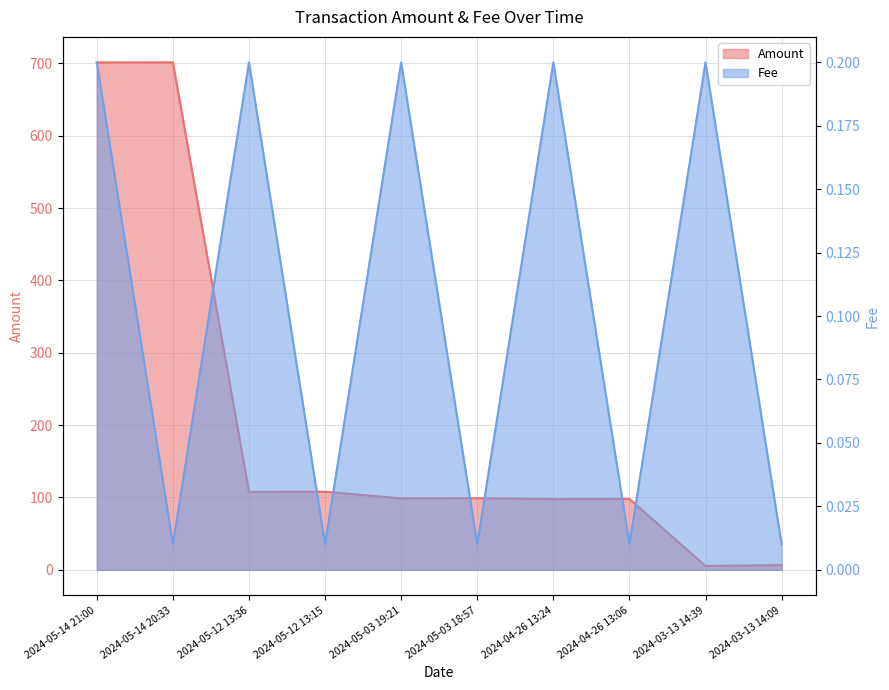

What is the total value across all series at 2024-05-12 13:36?

108.0